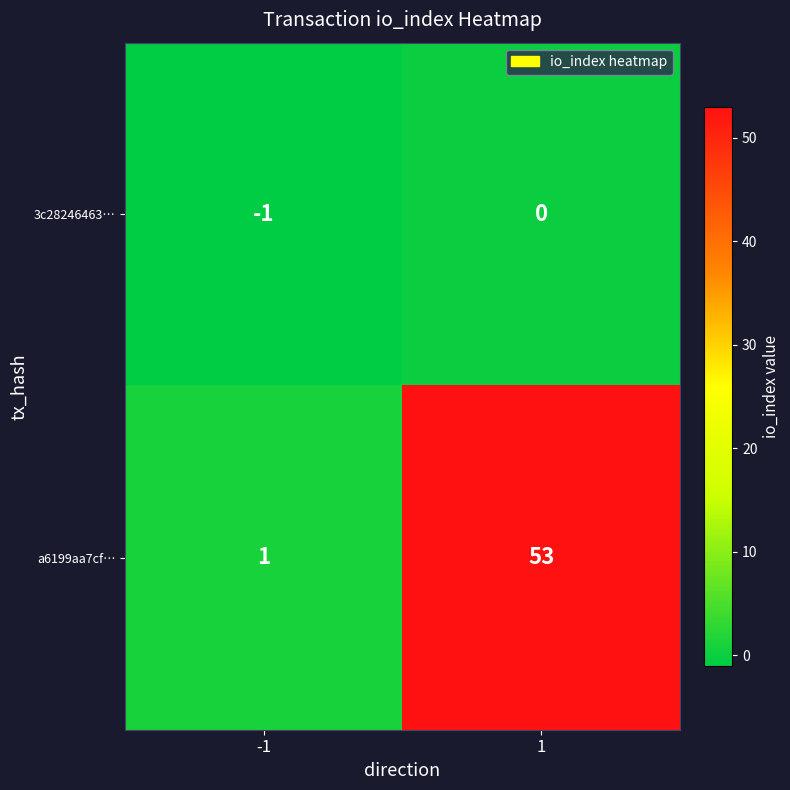

List the series in order of their peak value, highest first.

a6199aa7cf…, 3c28246463…